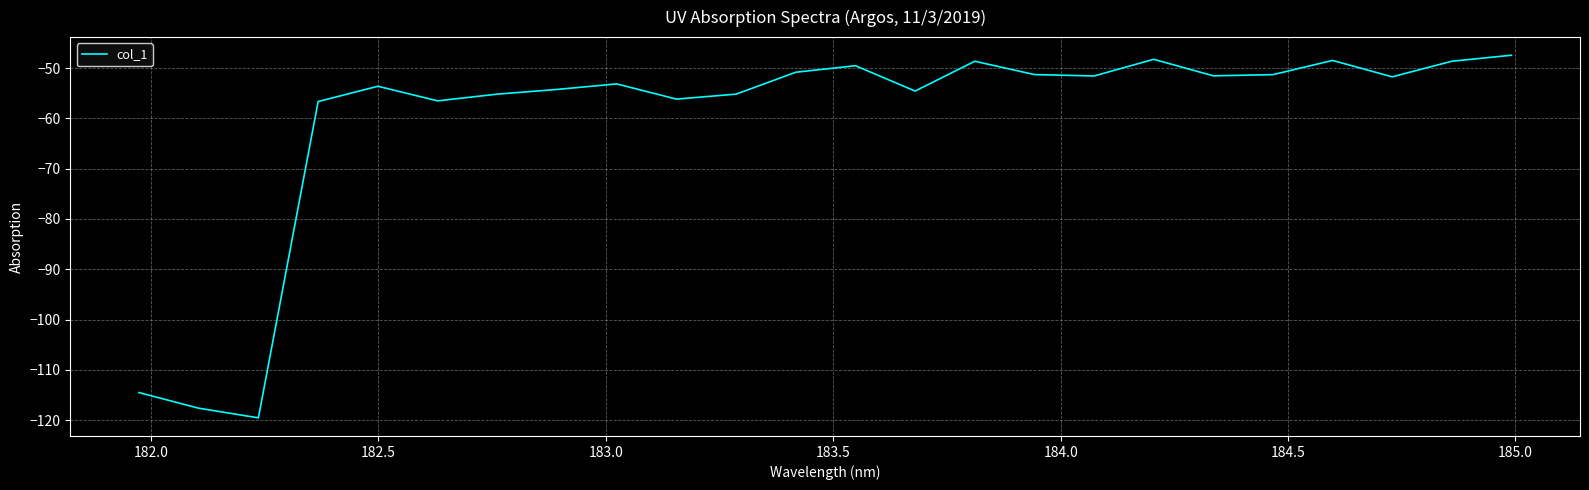

What is the greatest value displayed?

-47.5